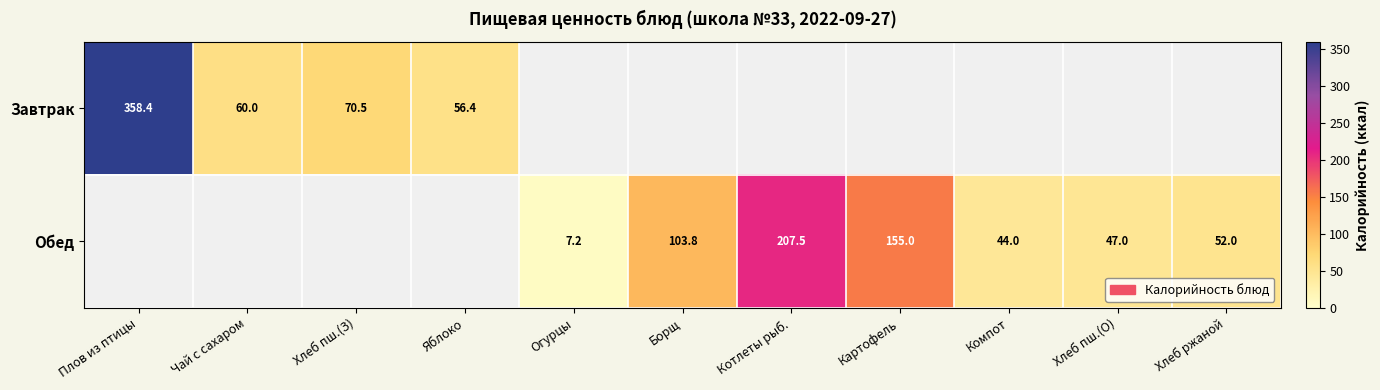

The Завтрак series shows 33.2 at Чай с сахаром. True or false?

False